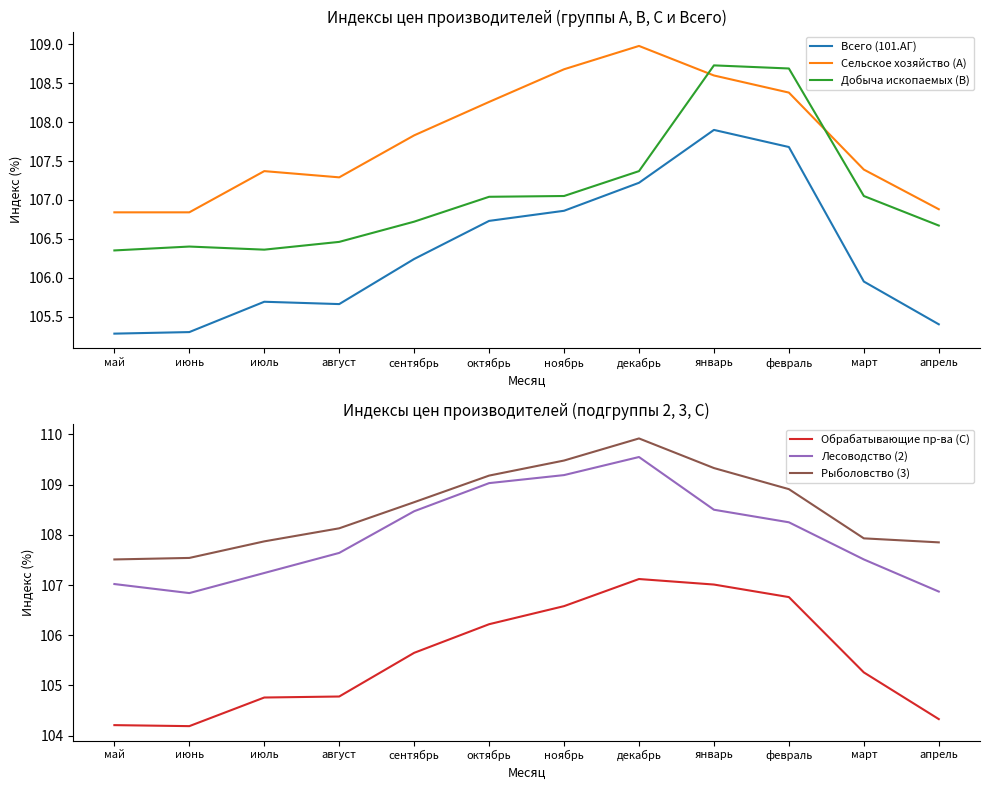

At which label is Лесоводство (2) closest to 108?

февраль